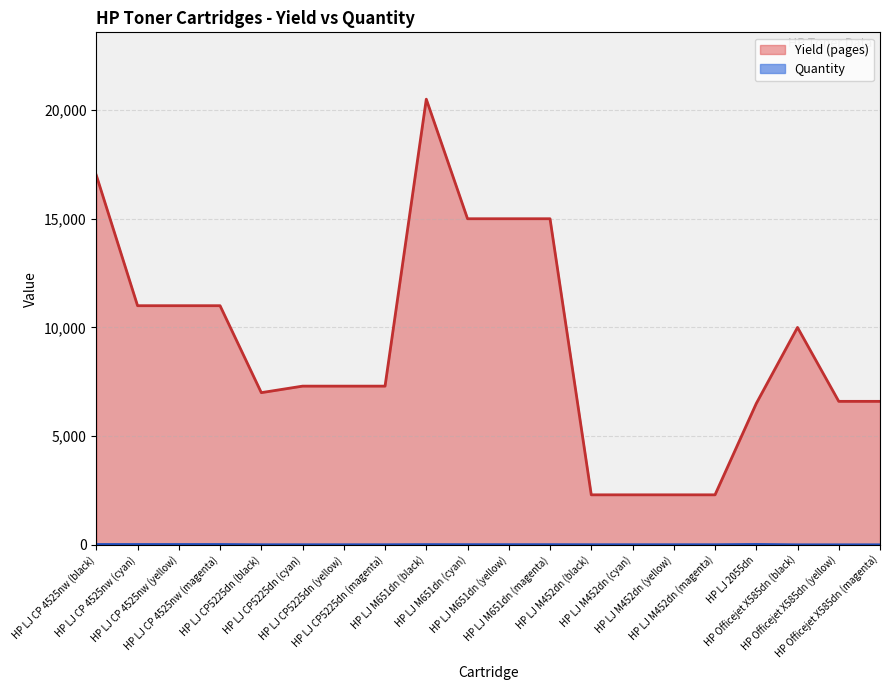

True or false: Quantity and Yield (pages) cross at least once.

False